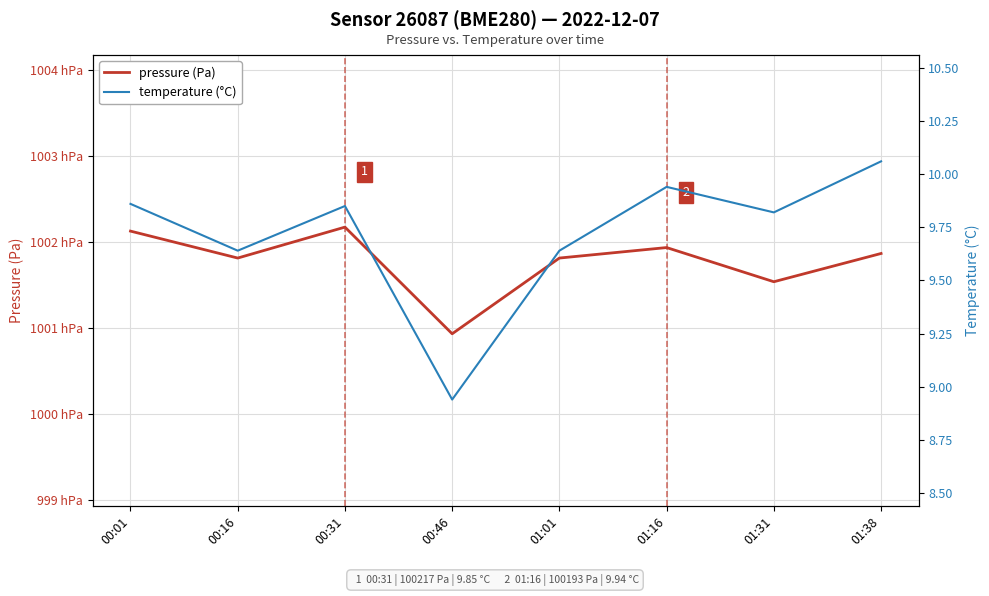

At how many categories does at least one series exceed 19074?

8